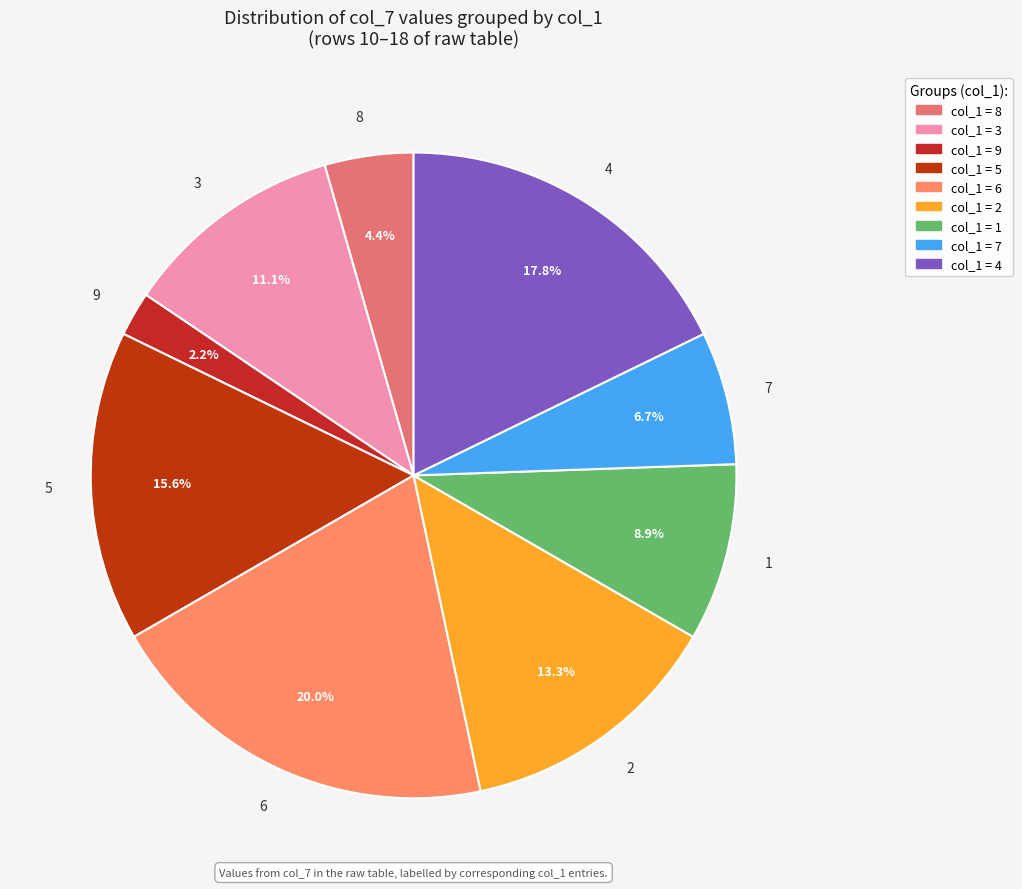

Does 9 represent more than half of the total?

No